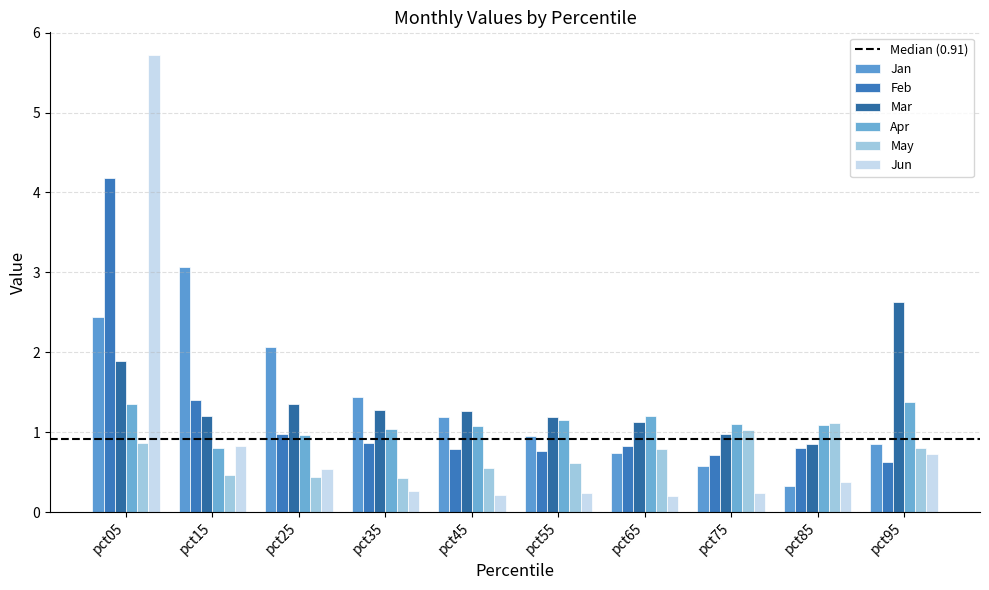

What is the difference between the second highest and minimum values in the Jan series?

2.1